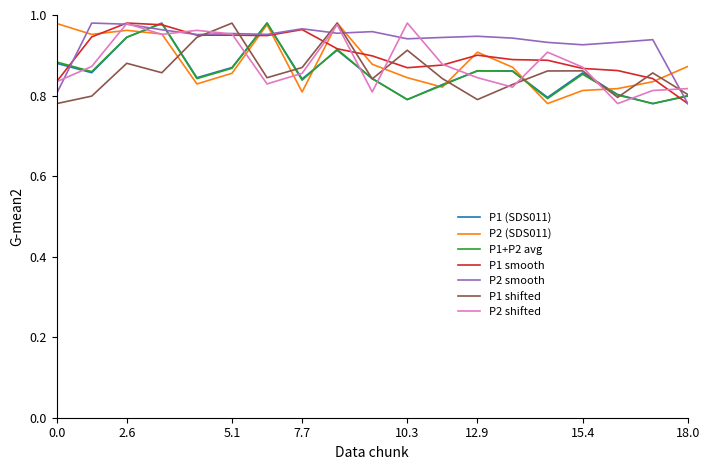

True or false: P1 (SDS011) and P2 smooth intersect in this chart.

True